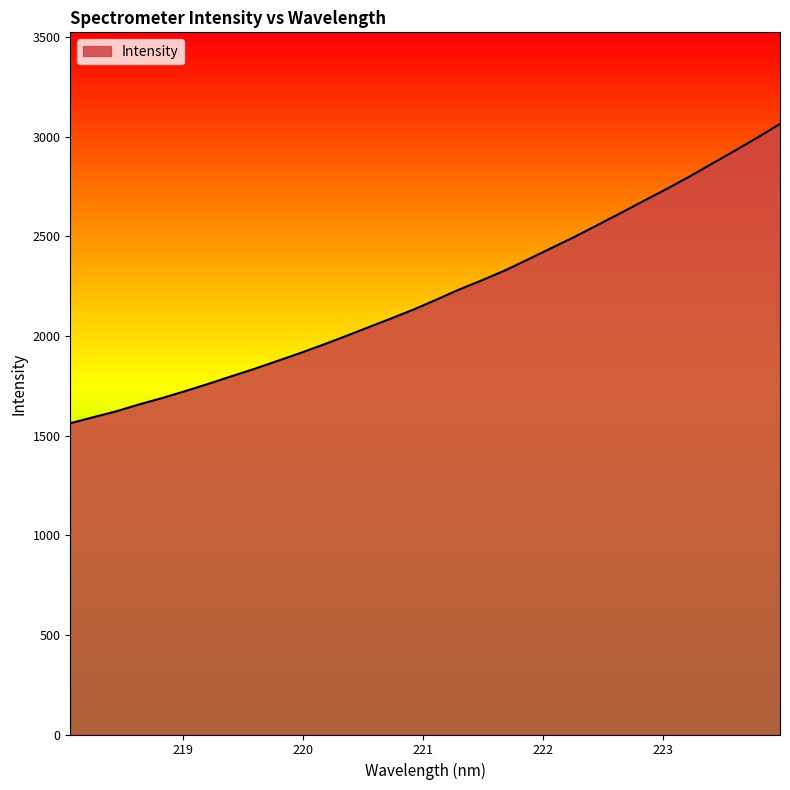

Does the chart display data point markers on the line(s)?

No